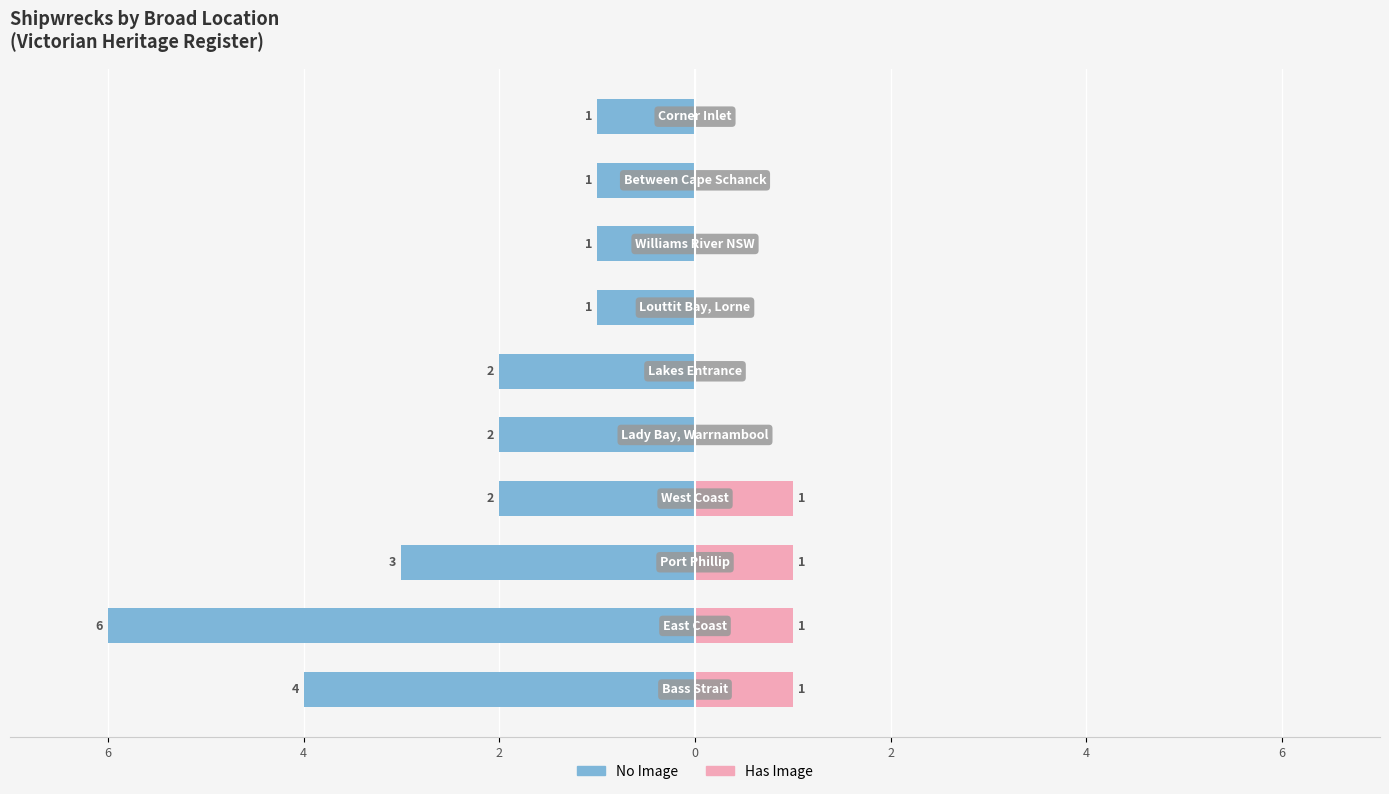

Are the bars grouped side by side (vs. stacked)?

Yes